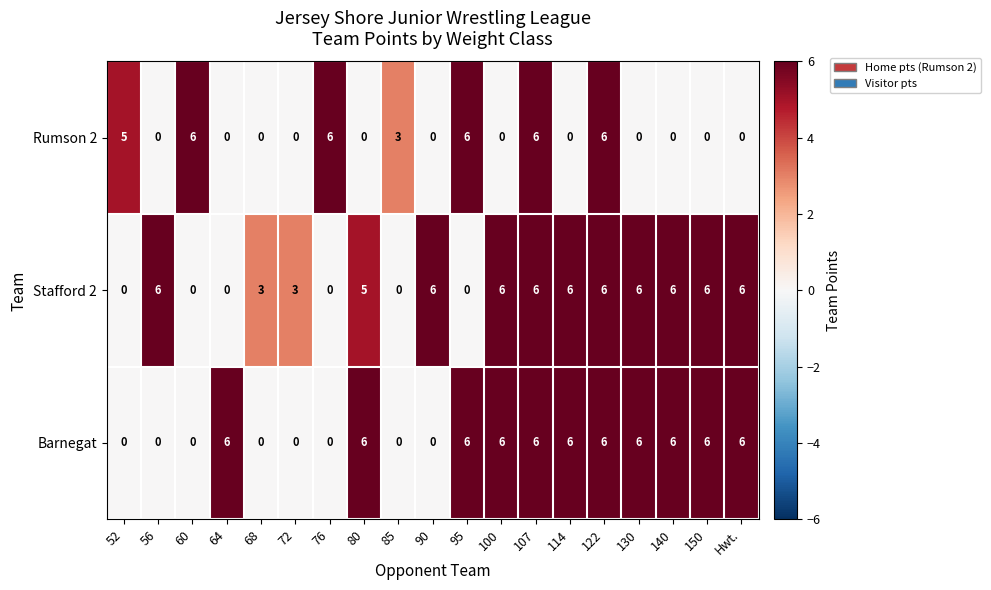

What is the spread (max minus min) of values at 85?

3